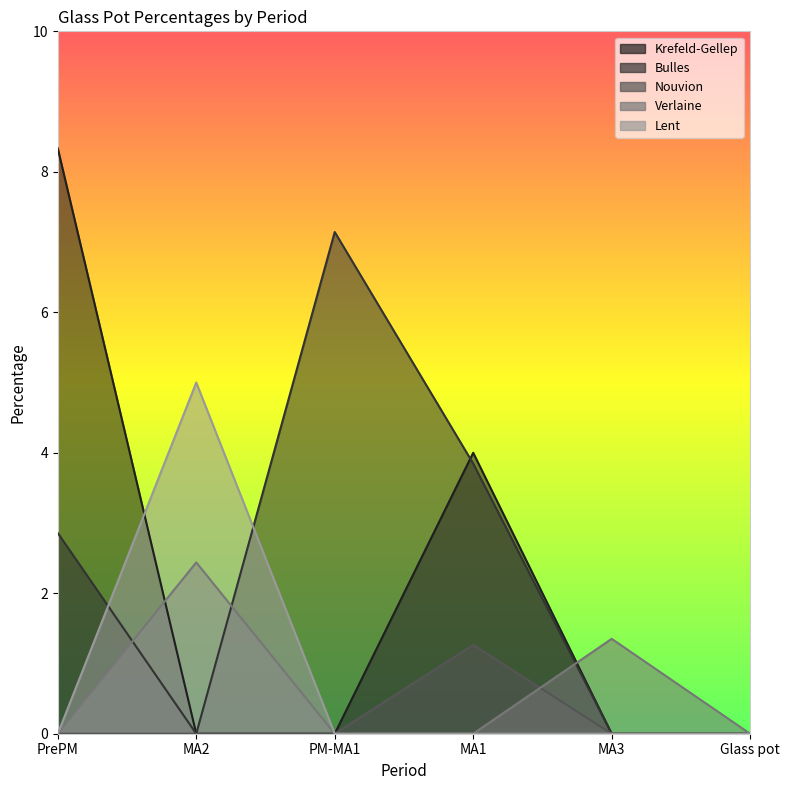

What are all the series names shown in the legend?

Krefeld-Gellep, Bulles, Nouvion, Verlaine, Lent